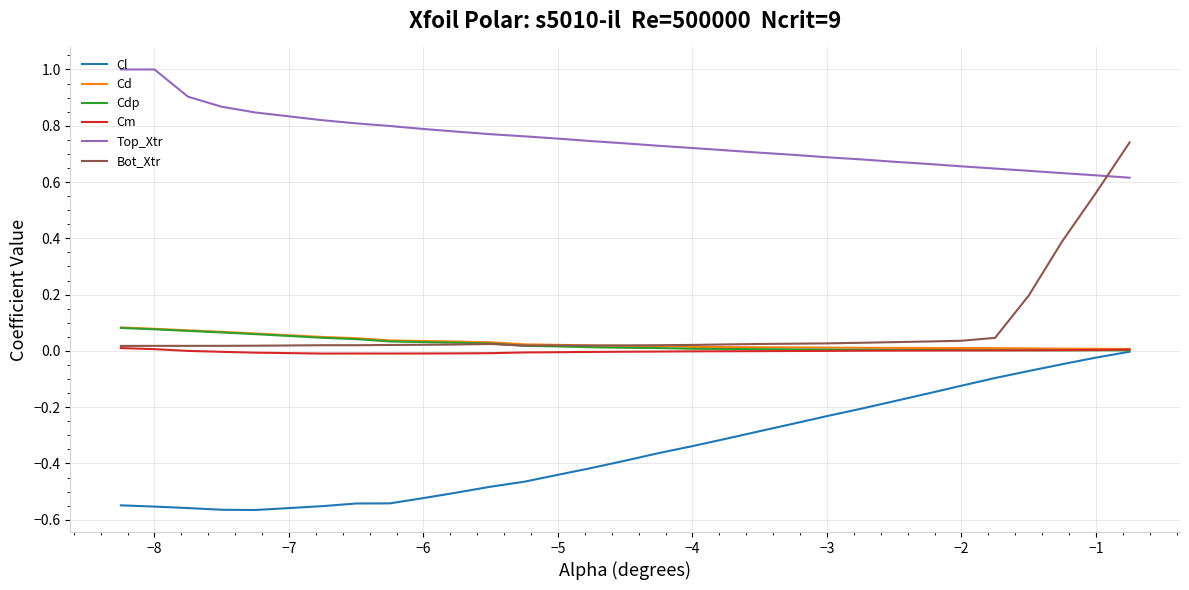

What is the greatest value displayed?

1.0